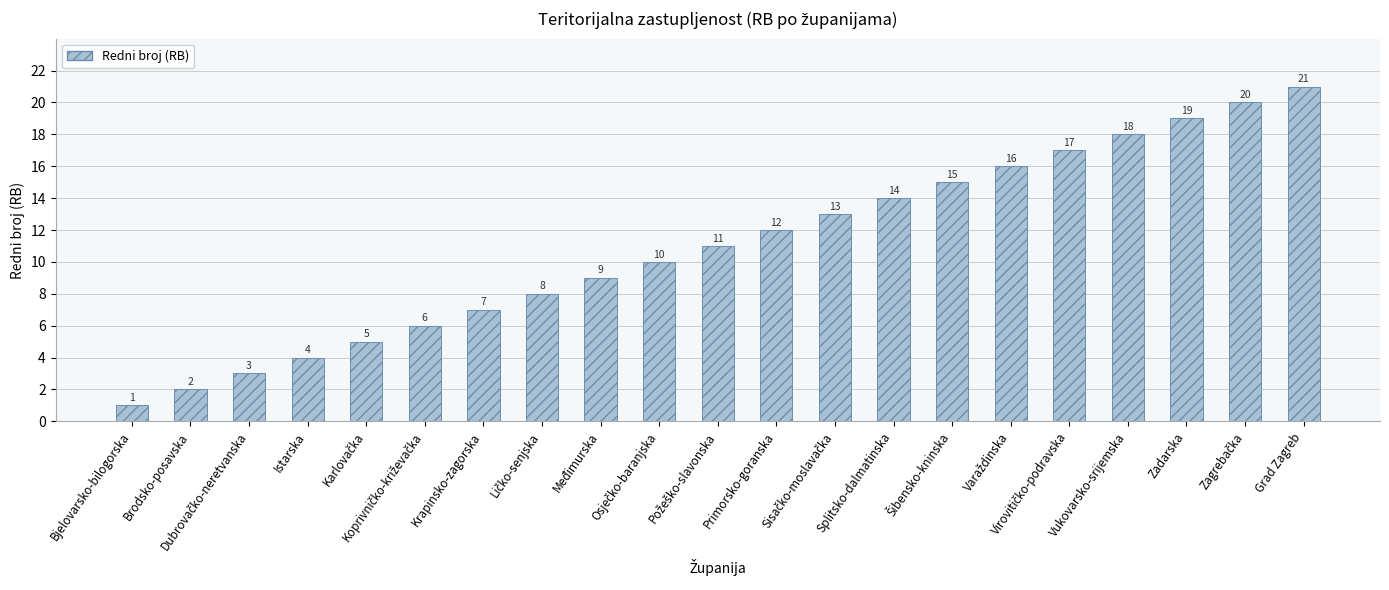

Are the bars grouped side by side (vs. stacked)?

No